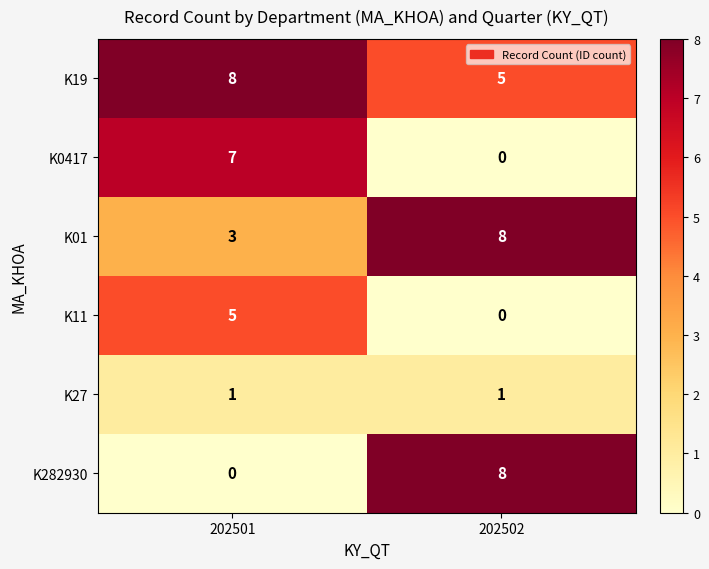

What is the difference between the K01 values at 202502 and 202501?

5